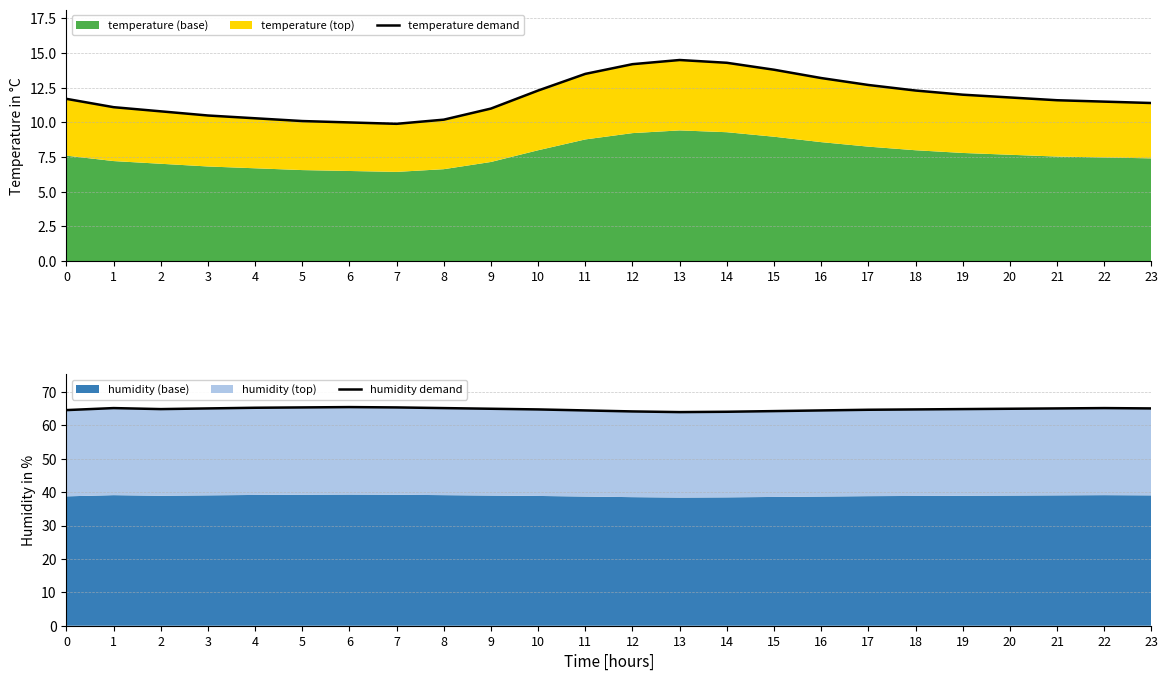

Count the number of categories in the chart.

24